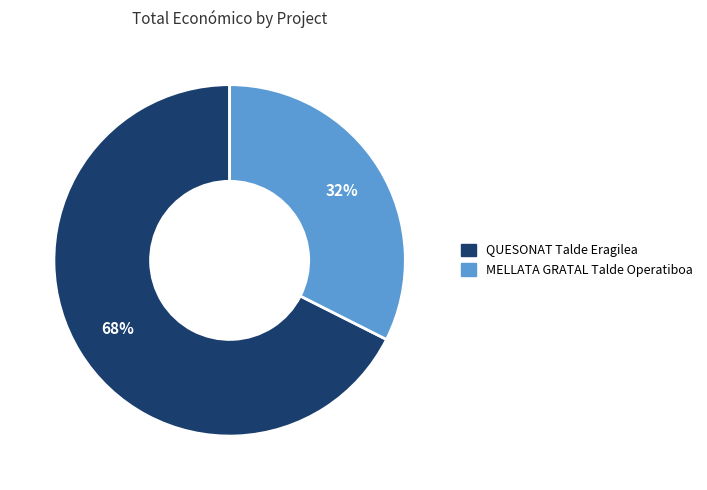

Which has a higher value, MELLATA GRATAL Talde Operatiboa or QUESONAT Talde Eragilea?

QUESONAT Talde Eragilea